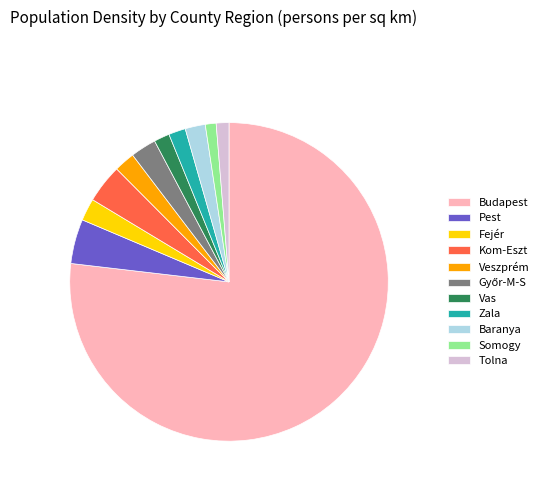

What is the ratio of the value at Zala to the value at Veszprém?

0.8